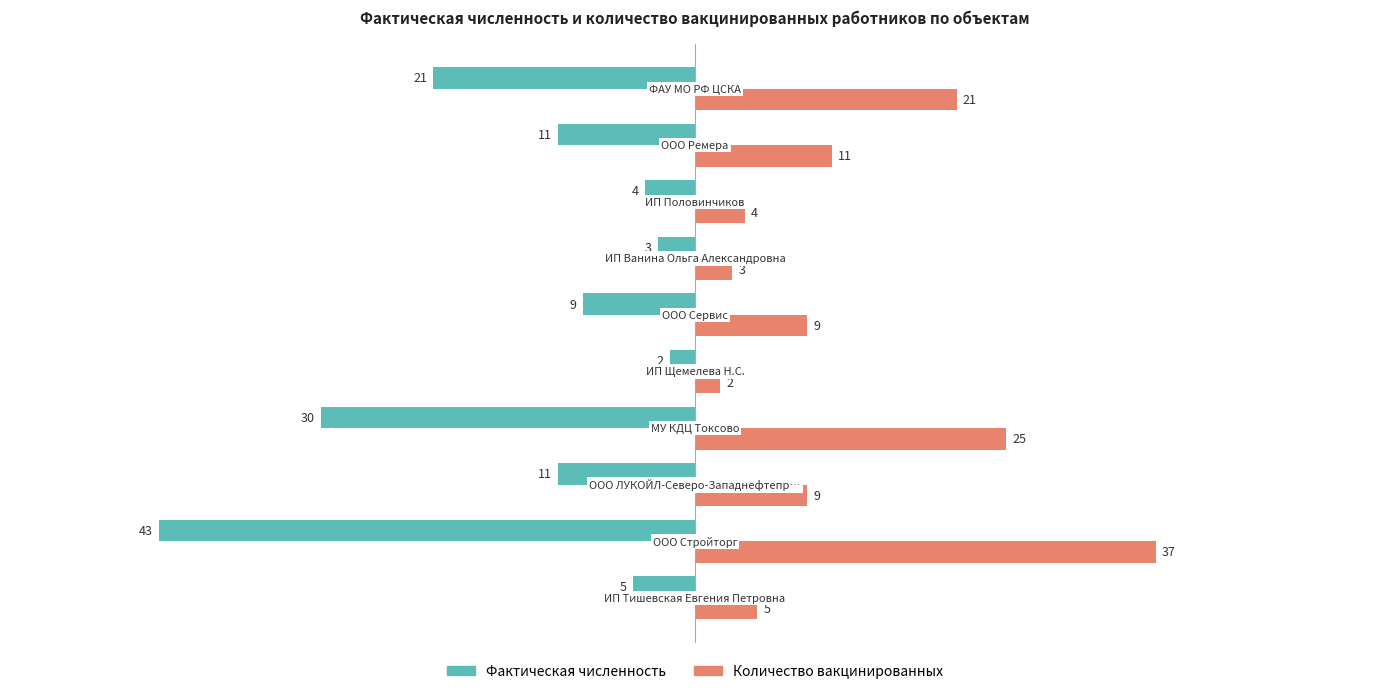

What is the average value of the Фактическая численность series?

-14